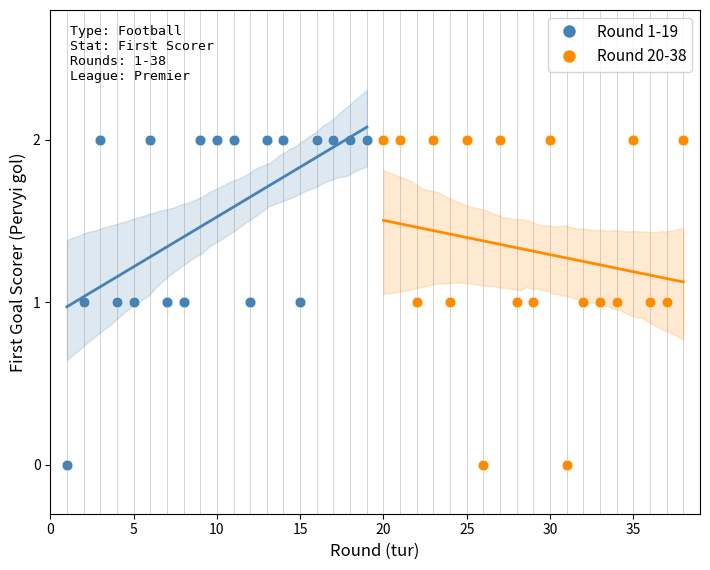

What are all the series names shown in the legend?

Round 1-19, Round 20-38